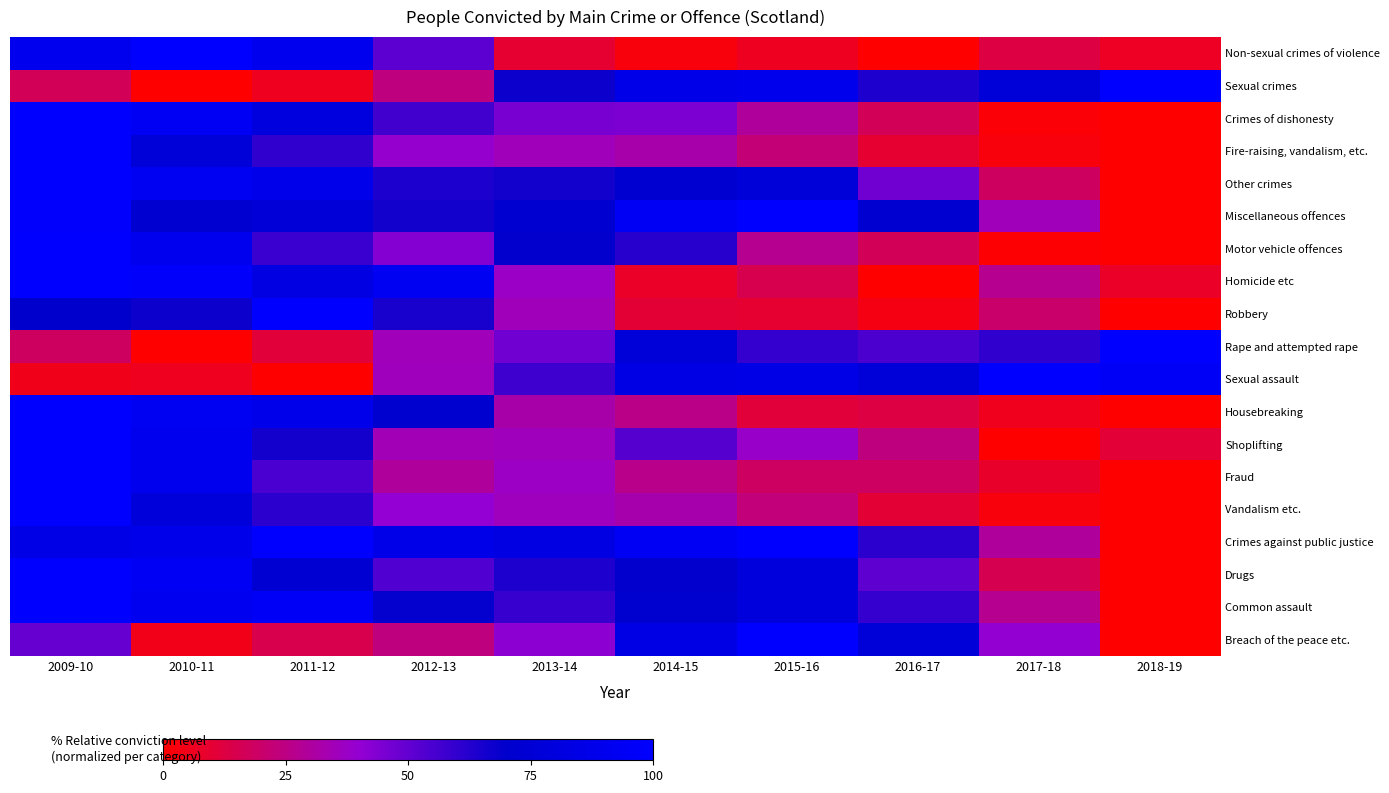

What is the difference between the maximum and minimum values in the Motor vehicle offences series?

100.0